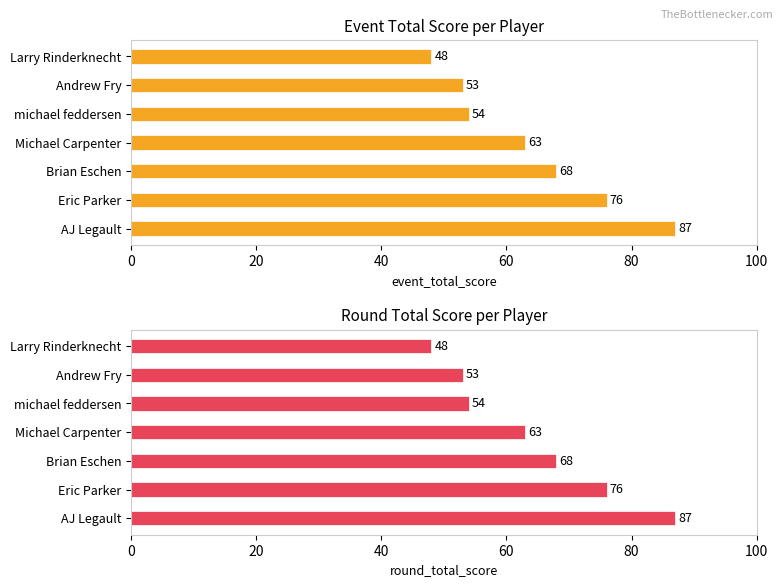

Reading right to left, transcribe all the data shown in this chart.

event_total_score: 87	76	68	63	54	53	48
round_total_score: 87	76	68	63	54	53	48